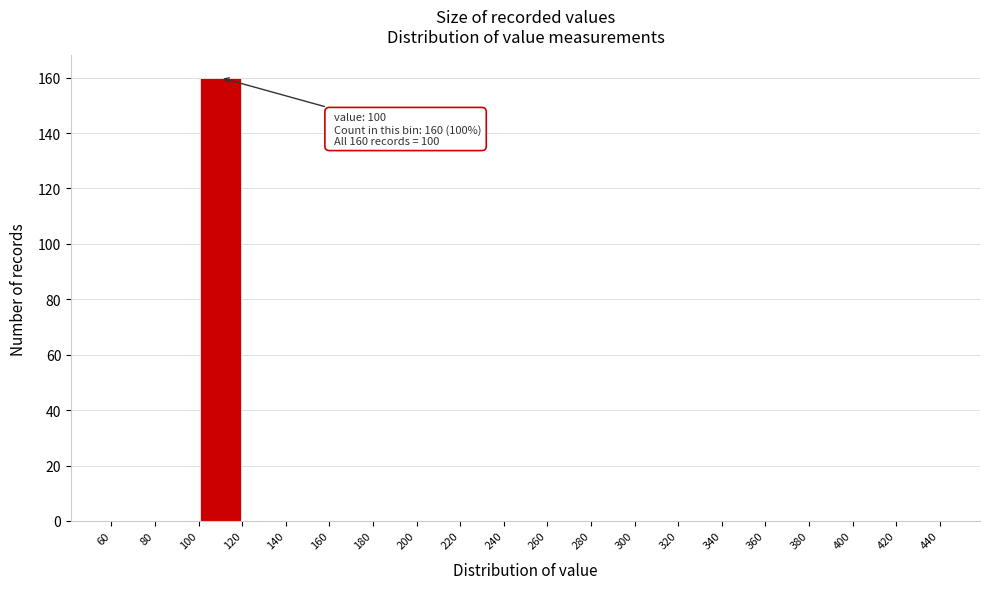

Over which range of the x-axis is the bar tallest?

100 to 120